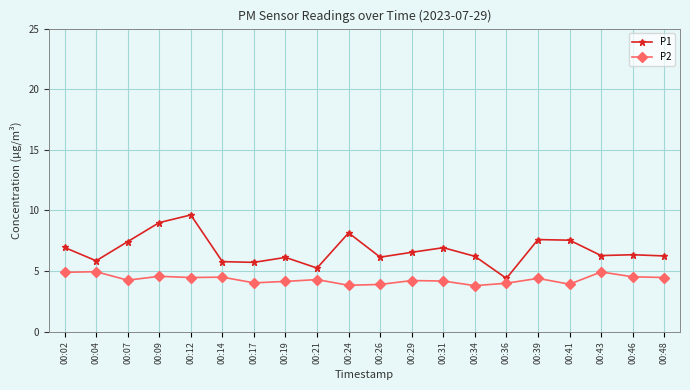

At which category does the chart reach its peak across all series?

00:12